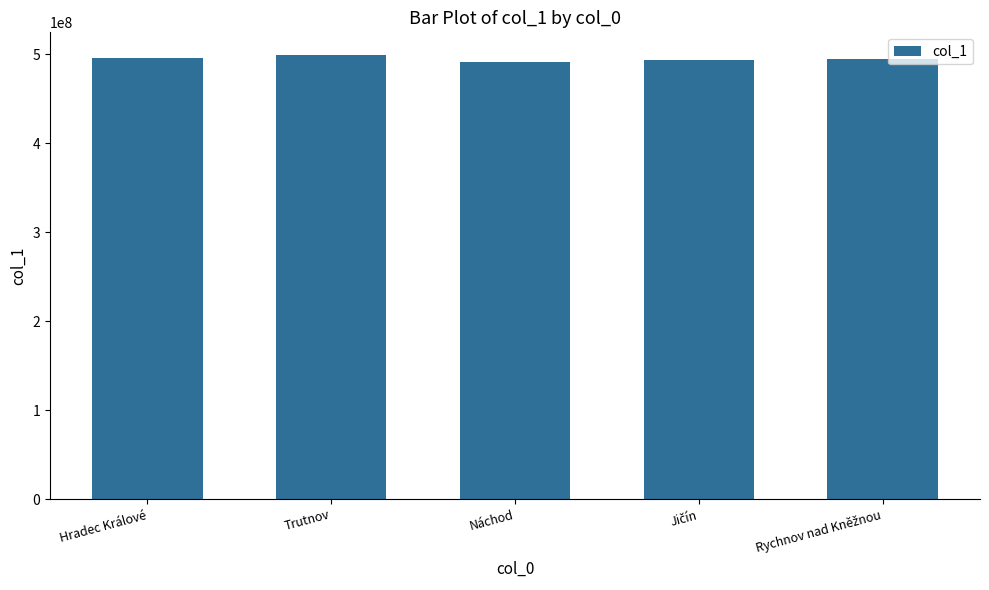

How many values are between 493542303 and 495852303?

3